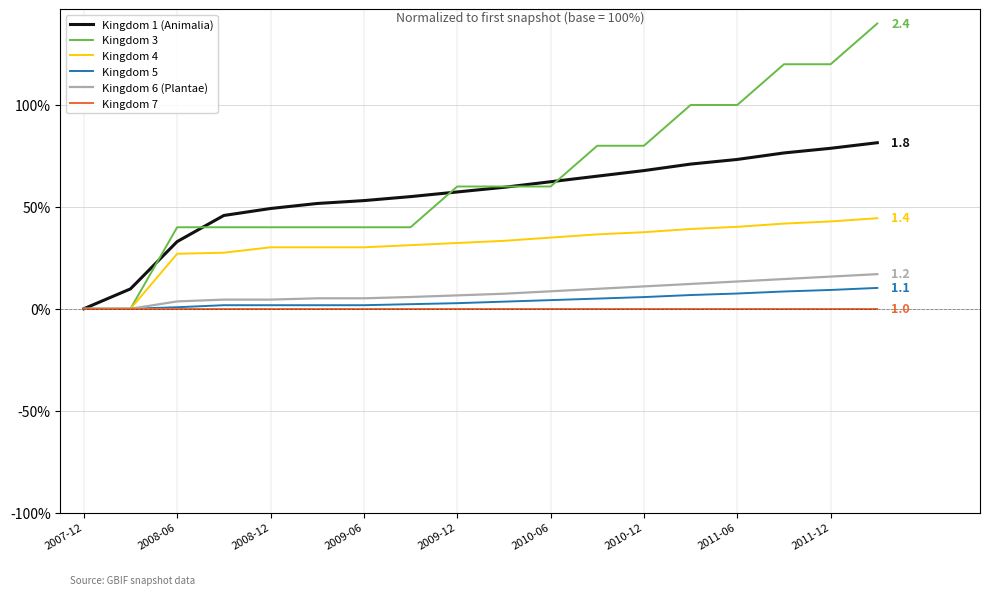

Which series has the widest spread of values?

Kingdom 3